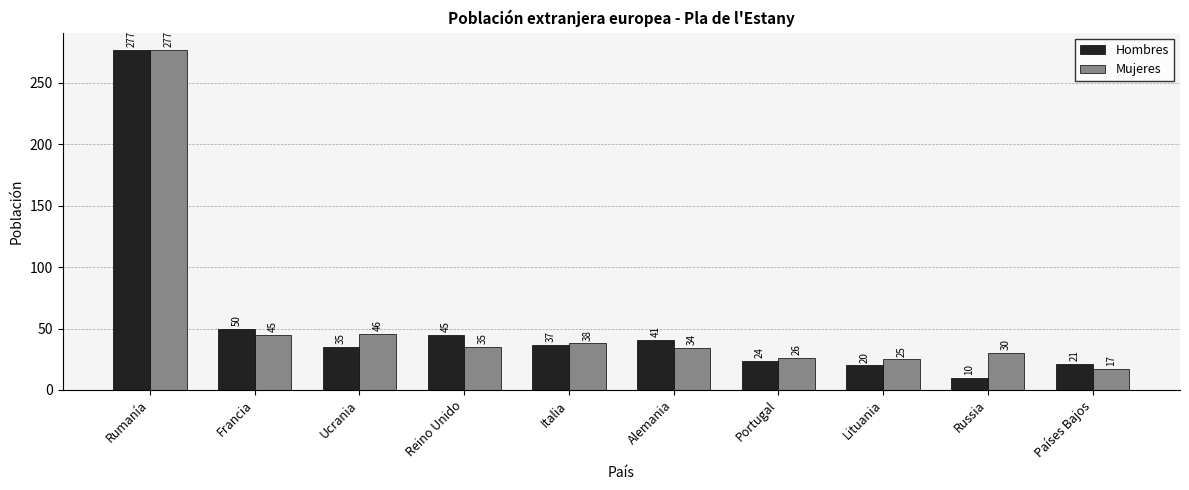

The value of Mujeres at Países Bajos is 17. True or false?

True